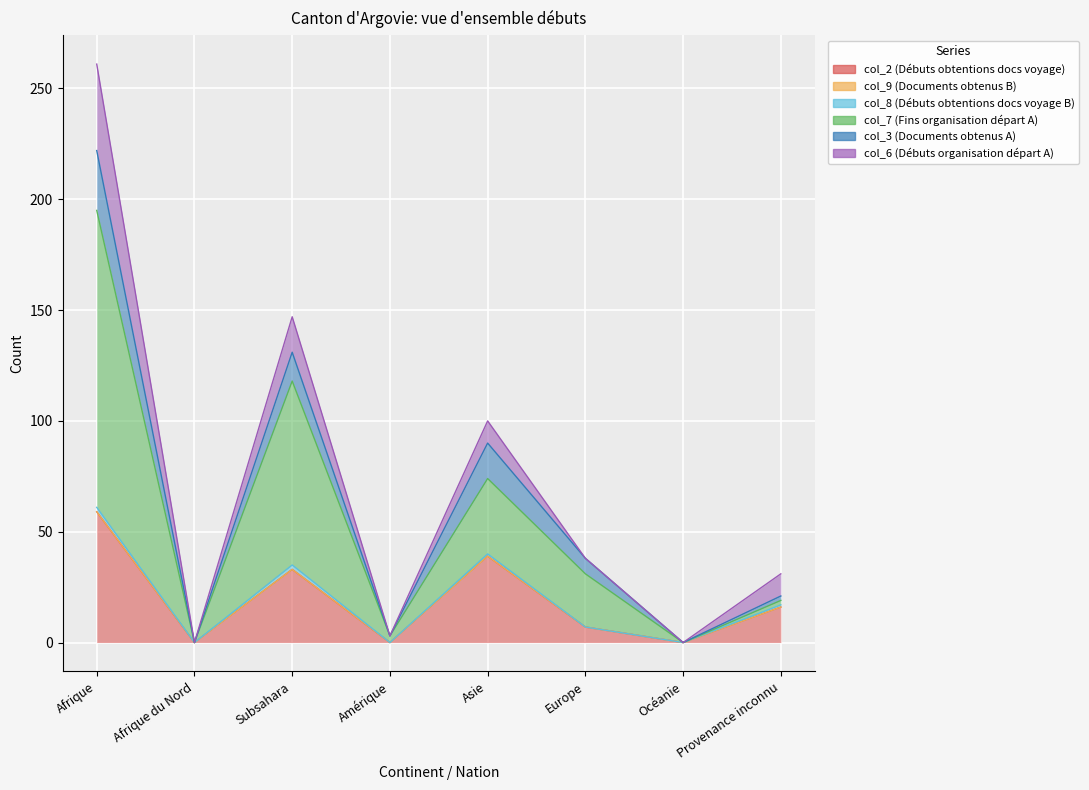

Is the value of col_9 (Documents obtenus B) at Provenance inconnu greater than the value of col_7 (Fins organisation départ A) at Asie?

No